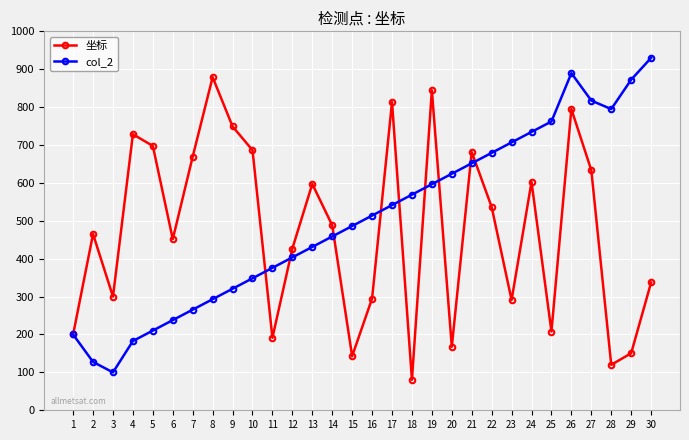

What value does the 坐标 series have at 12?

426.7